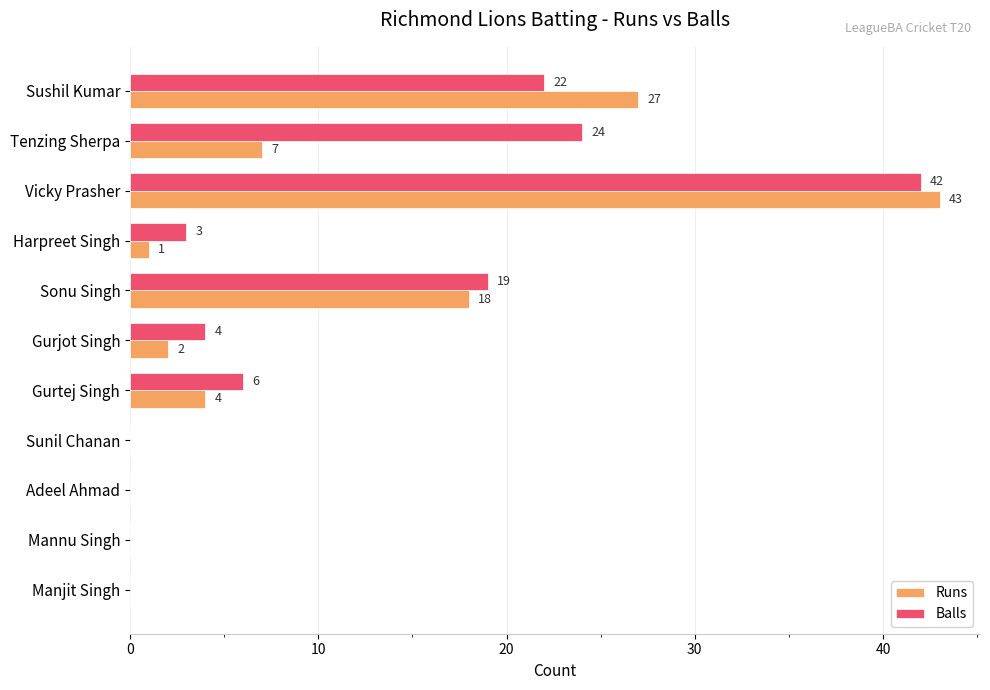

At which category is the sum across all series the highest?

Vicky Prasher